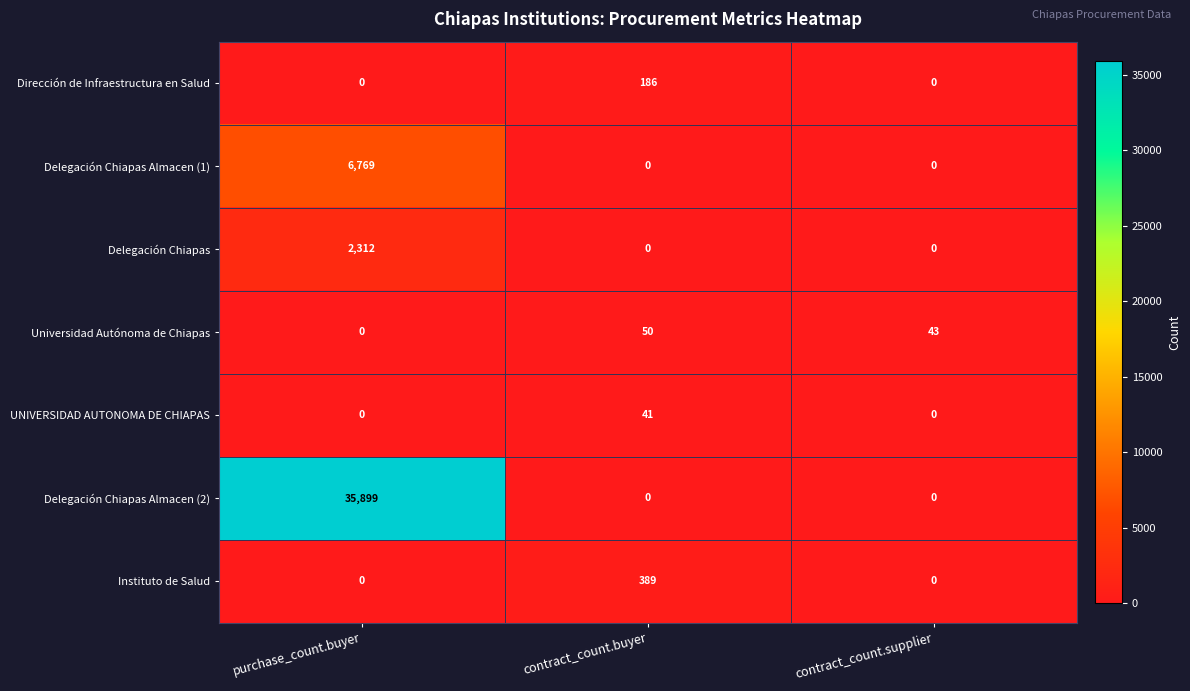

Which series changed the most between purchase_count.buyer and contract_count.supplier?

Delegación Chiapas Almacen (2)